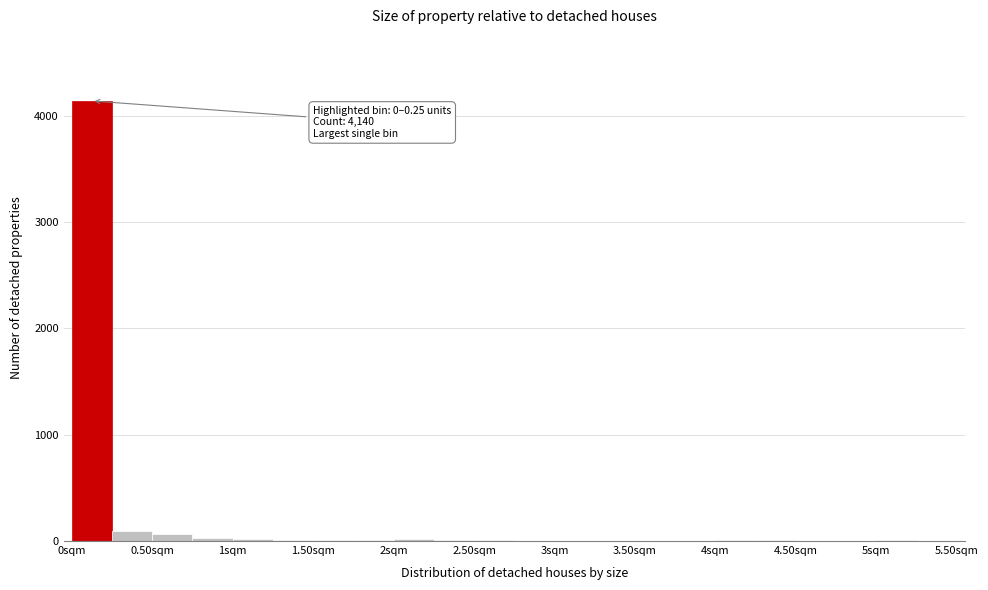

Over which range of the x-axis is the bar tallest?

0.00 to 0.25